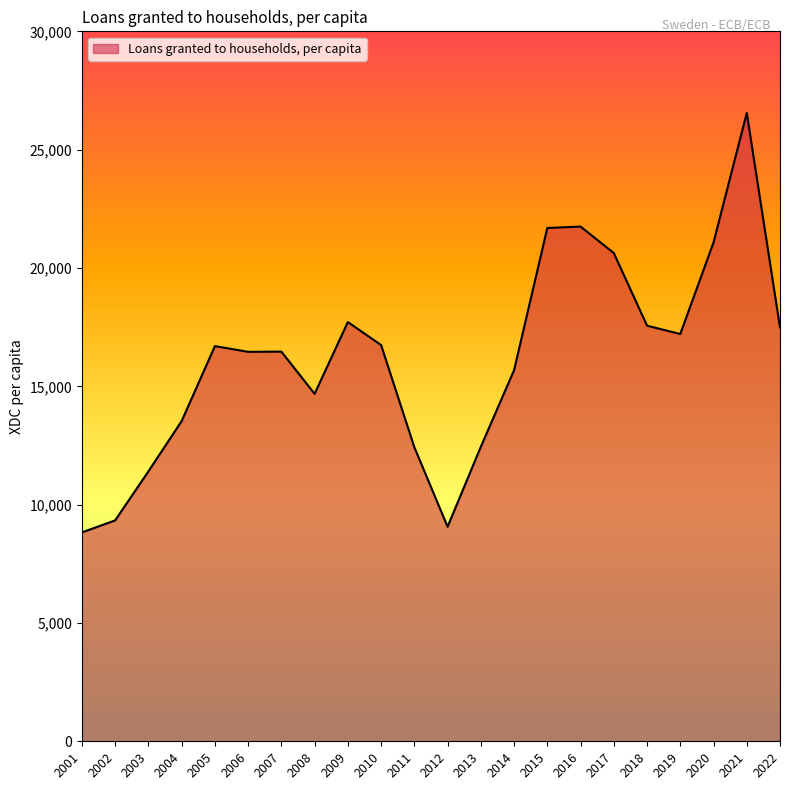

Approximately how many times larger is the value at 2014 compared to 2007?

1.0